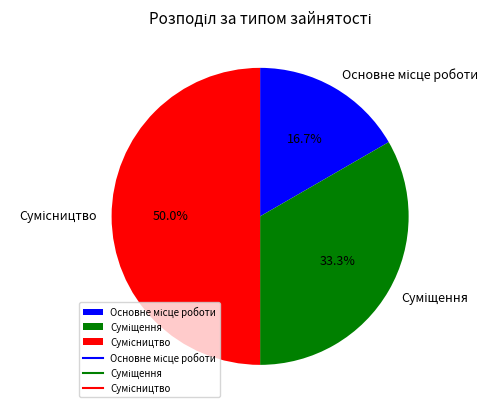

What percentage is the Суміщення slice, to the nearest percent?

33%